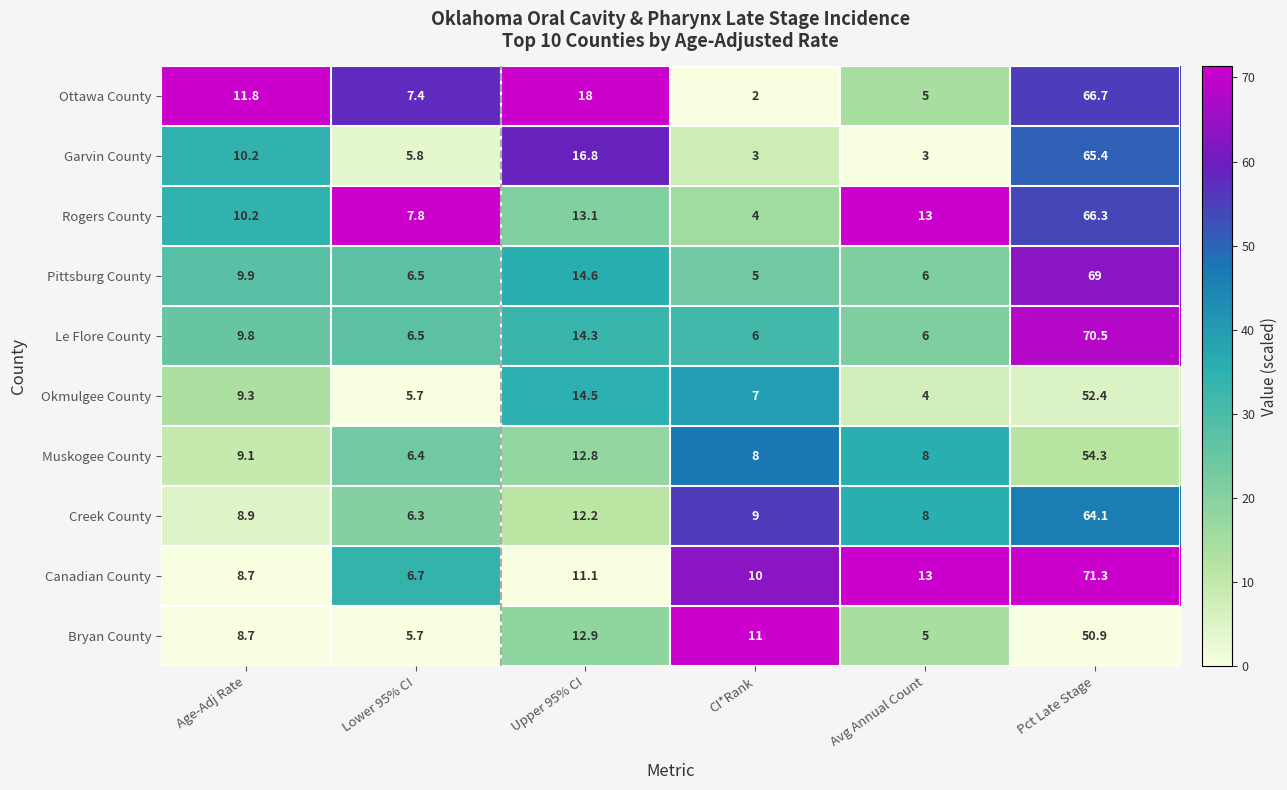

What is the total value across all series at CI*Rank?

65.0